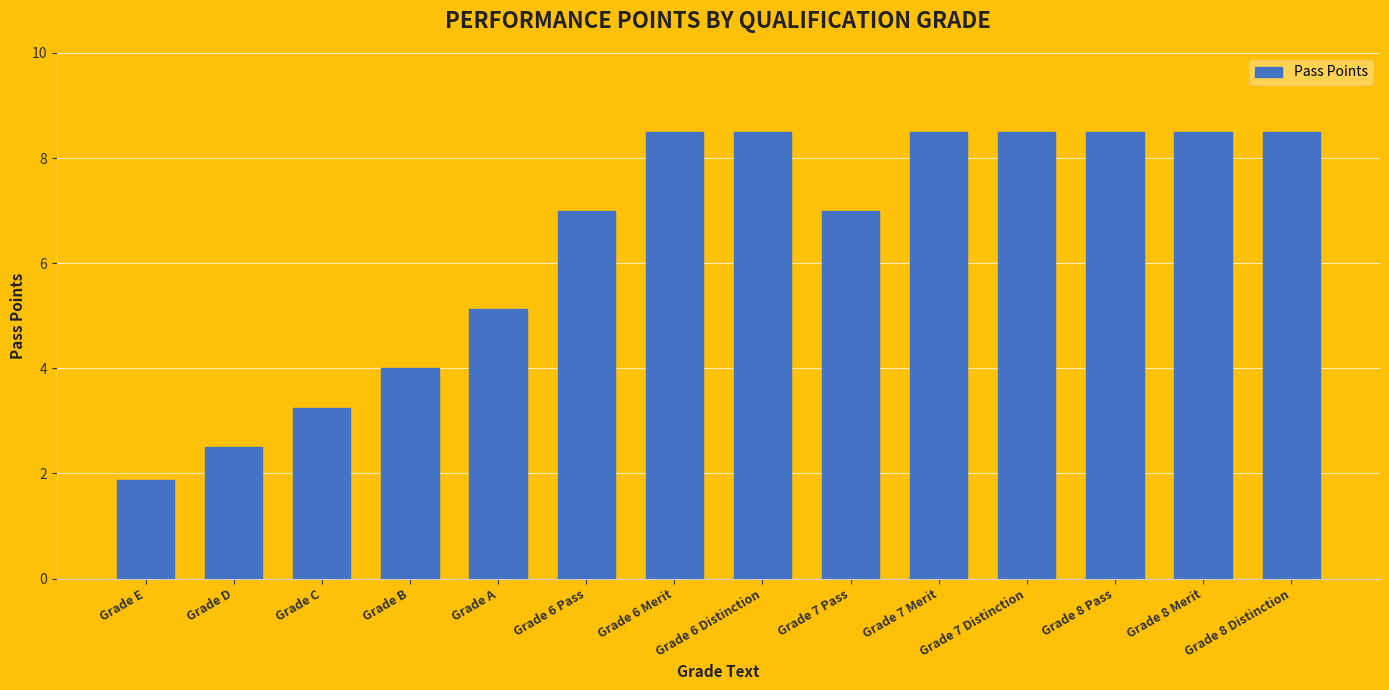

Does the chart contain stacked bars?

No